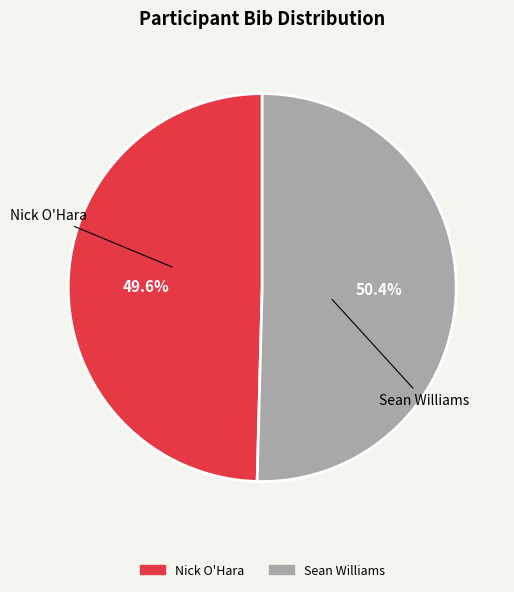

Is Sean Williams the majority of the pie?

Yes